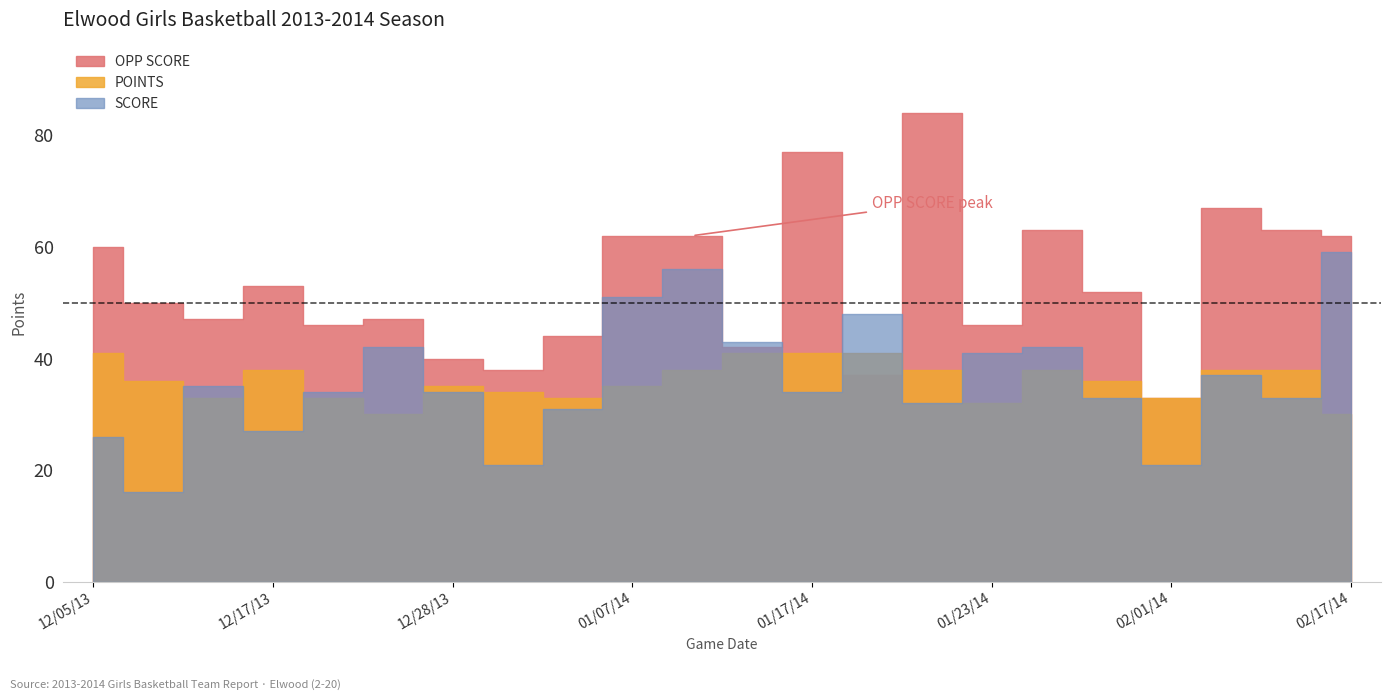

At which label is SCORE closest to 37?

02/11/14